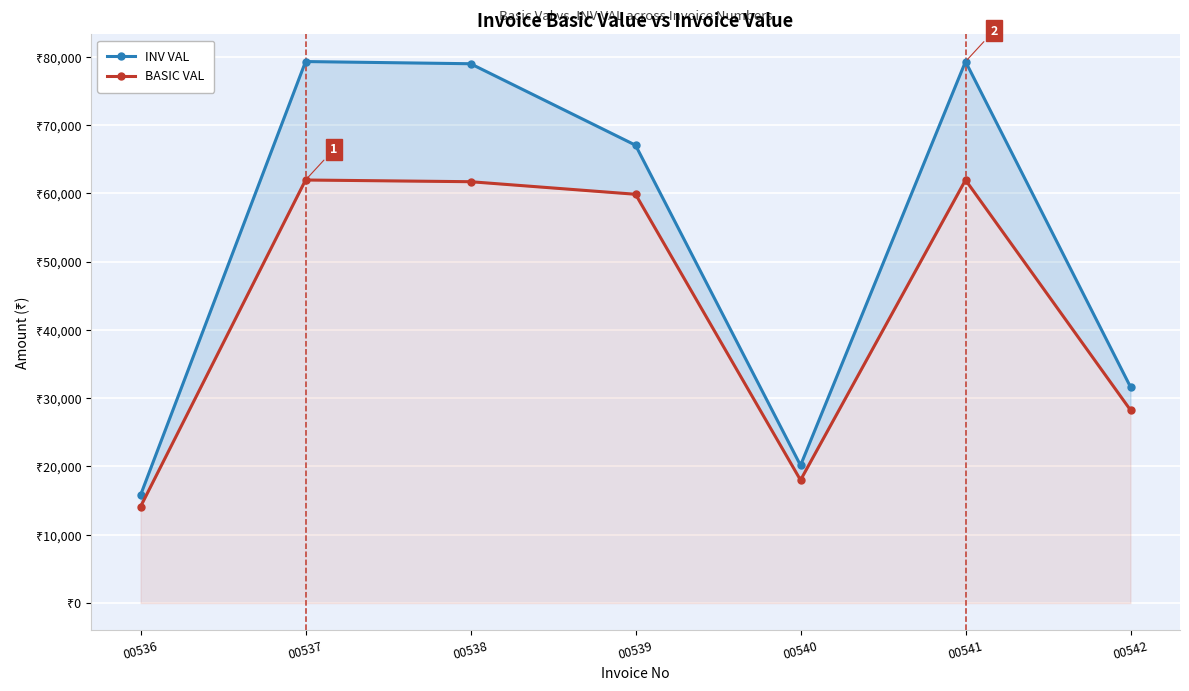

True or false: BASIC VAL has more than 1 interior local peaks.

True